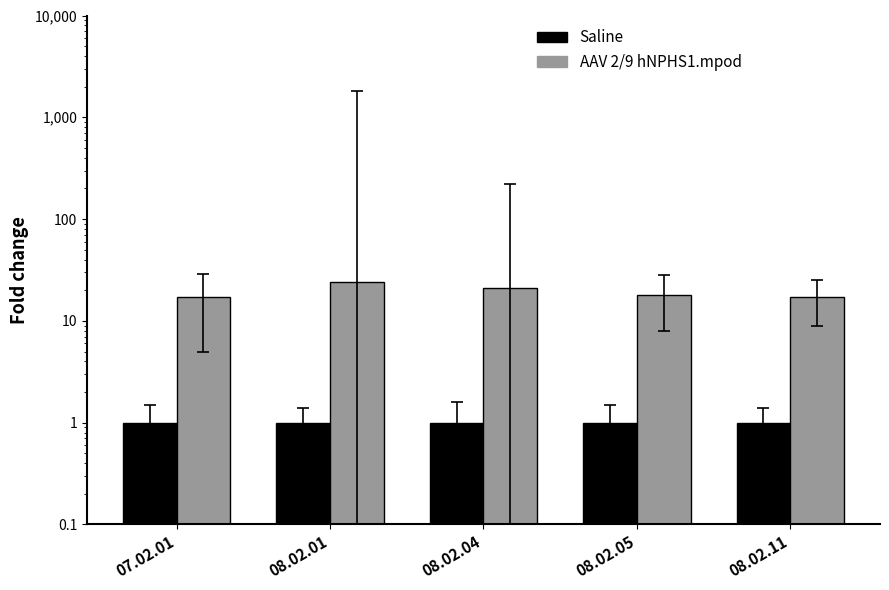

Rank the series by their maximum value, from highest to lowest.

AAV 2/9 hNPHS1.mpod, Saline